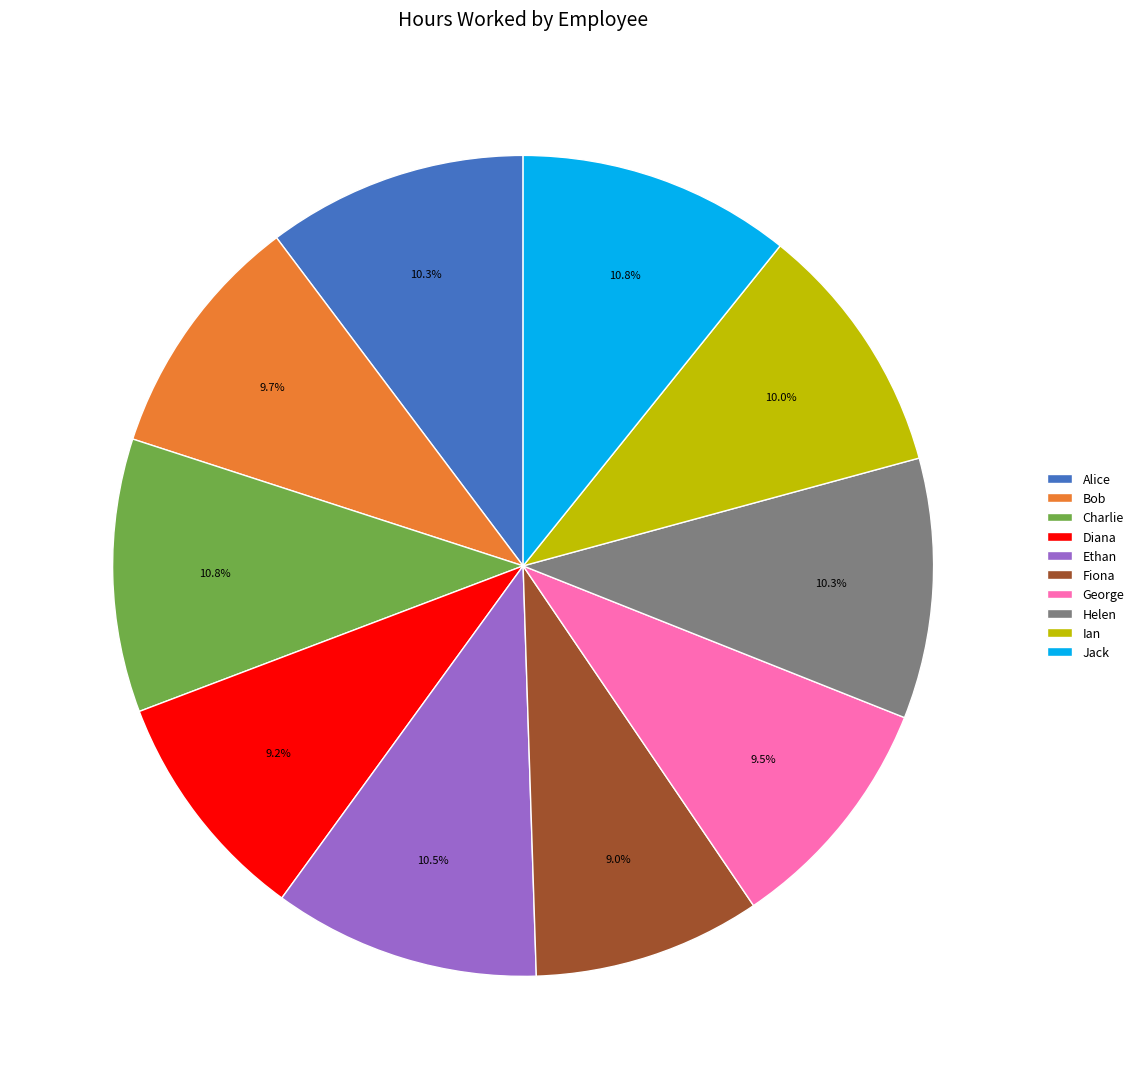

What is the ratio of the value at George to the value at Charlie?

0.9